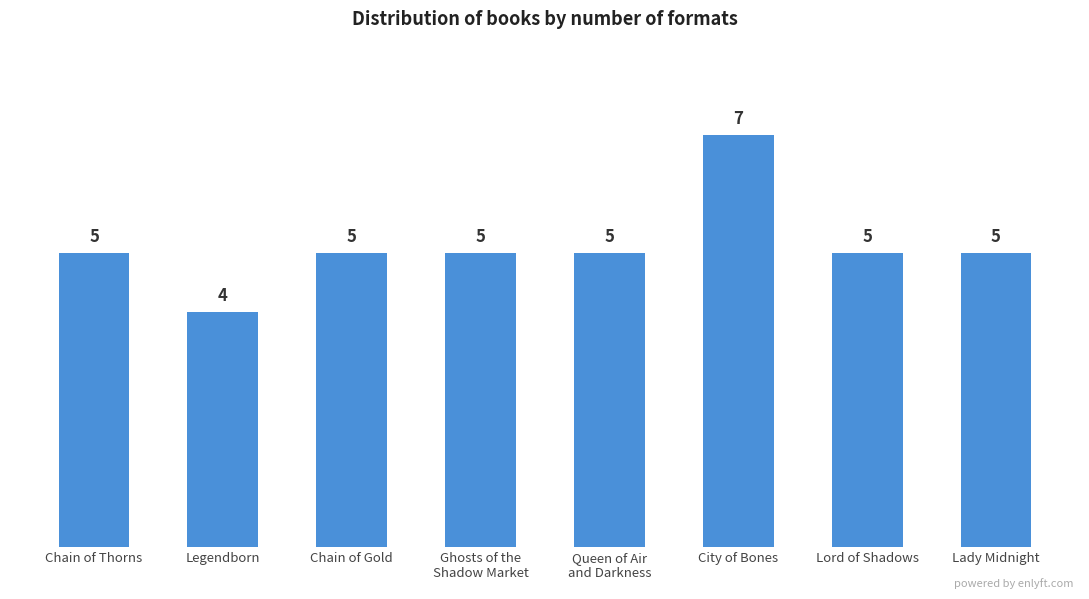

Reading right to left, extract all data points from this chart.

Lady Midnight=5	Lord of Shadows=5	City of Bones=7	Queen of Air
and Darkness=5	Ghosts of the
Shadow Market=5	Chain of Gold=5	Legendborn=4	Chain of Thorns=5